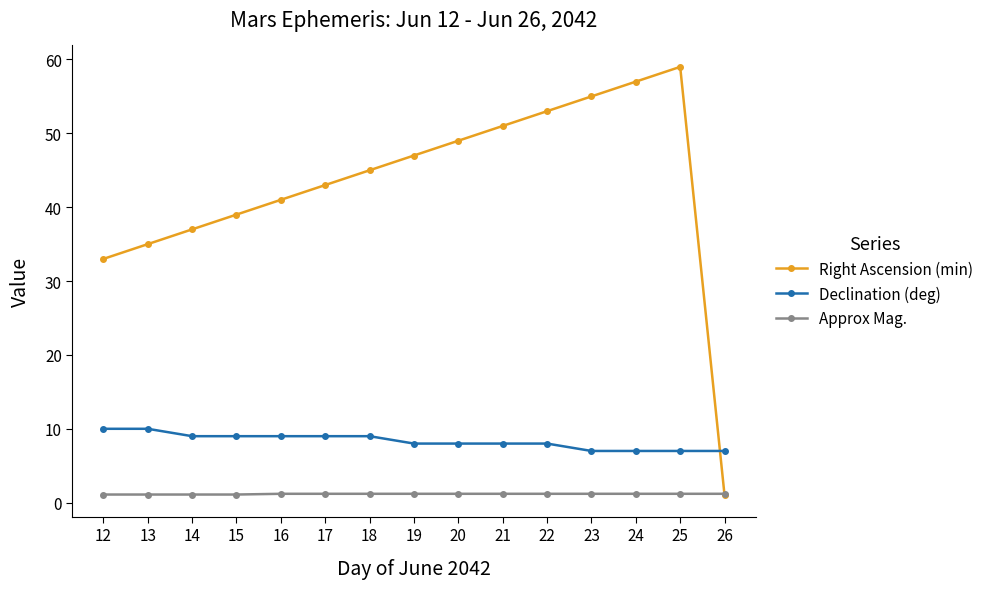

What is the difference between the second highest and minimum values in the Right Ascension (min) series?

56.0